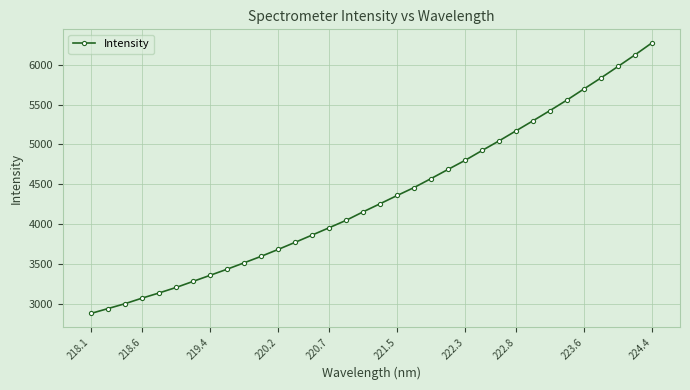

What is the maximum value shown in the chart?

6271.9